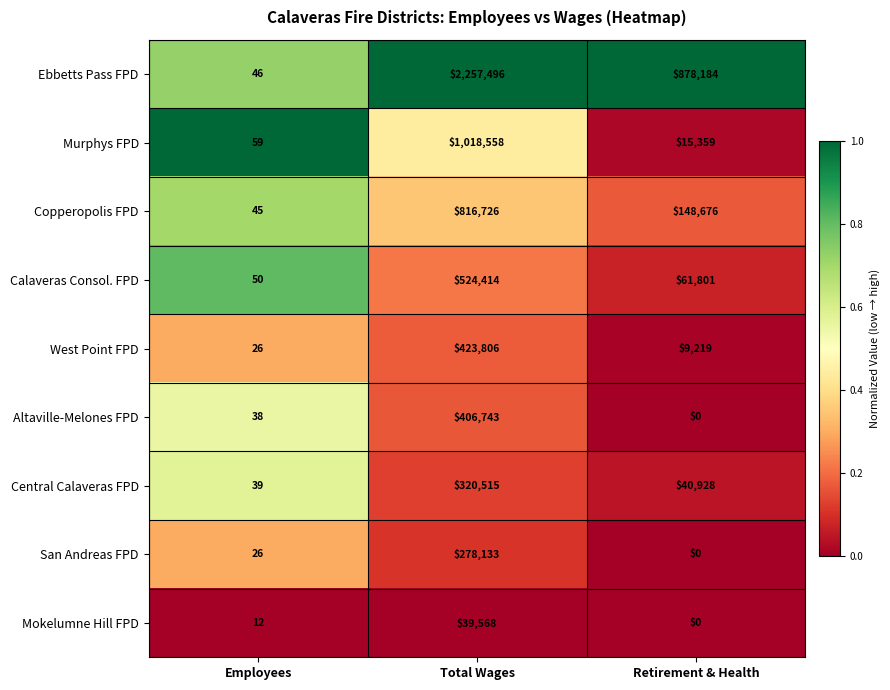

Reading left to right, extract all data points from this chart.

Ebbetts Pass FPD: 46	2257496	878184
Murphys FPD: 59	1018558	15359
Copperopolis FPD: 45	816726	148676
Calaveras Consol. FPD: 50	524414	61801
West Point FPD: 26	423806	9219
Altaville-Melones FPD: 38	406743	0
Central Calaveras FPD: 39	320515	40928
San Andreas FPD: 26	278133	0
Mokelumne Hill FPD: 12	39568	0